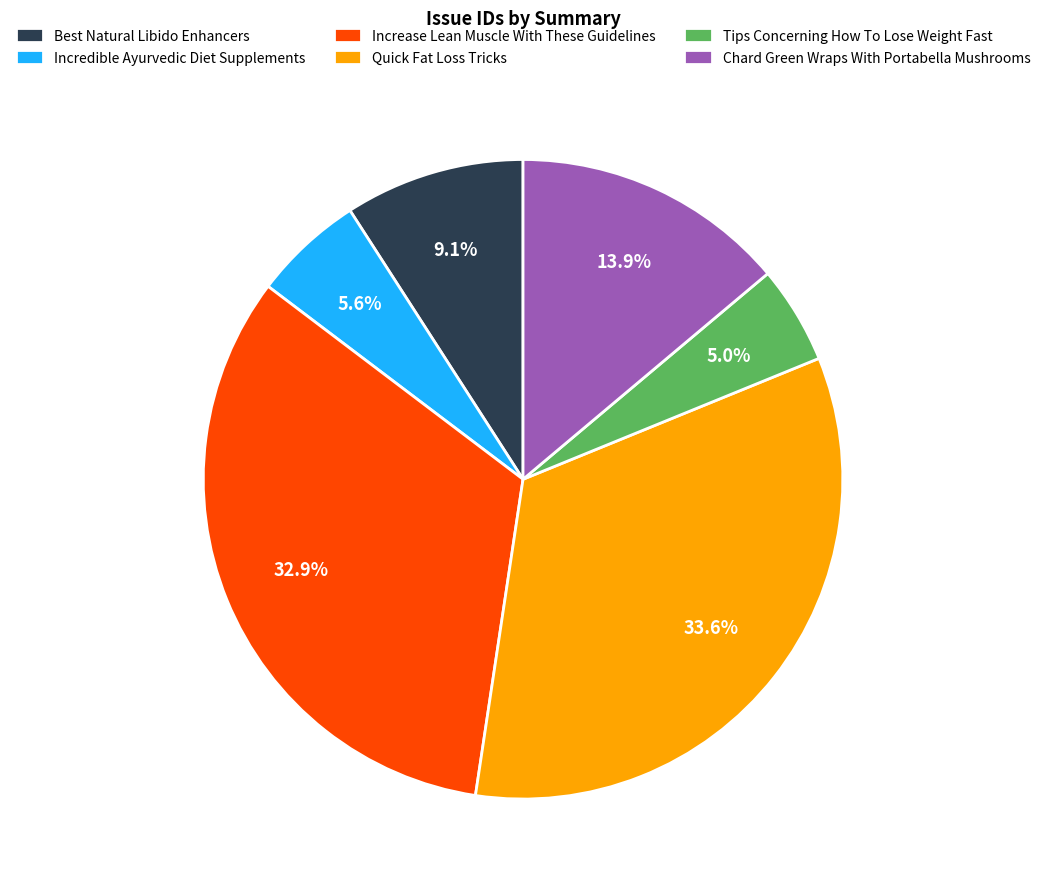

What percentage is NOT represented by Best Natural Libido Enhancers?

90.9%